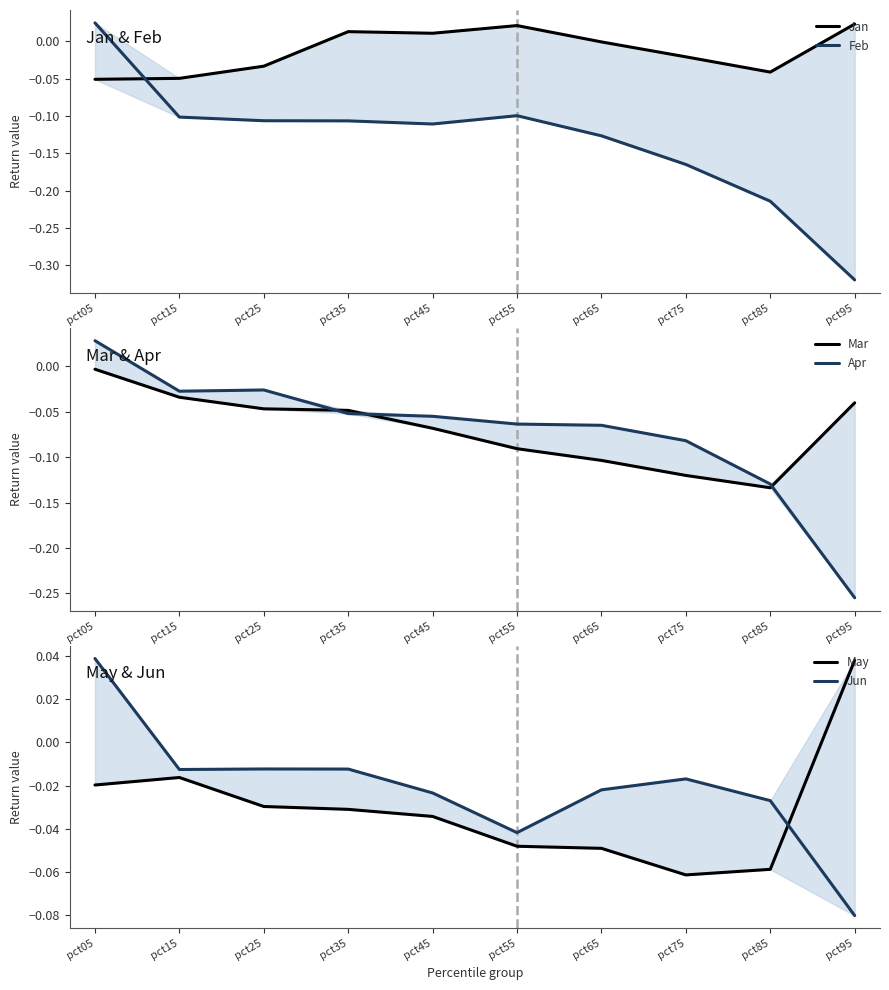

Where is the first local minimum for Feb?

pct45